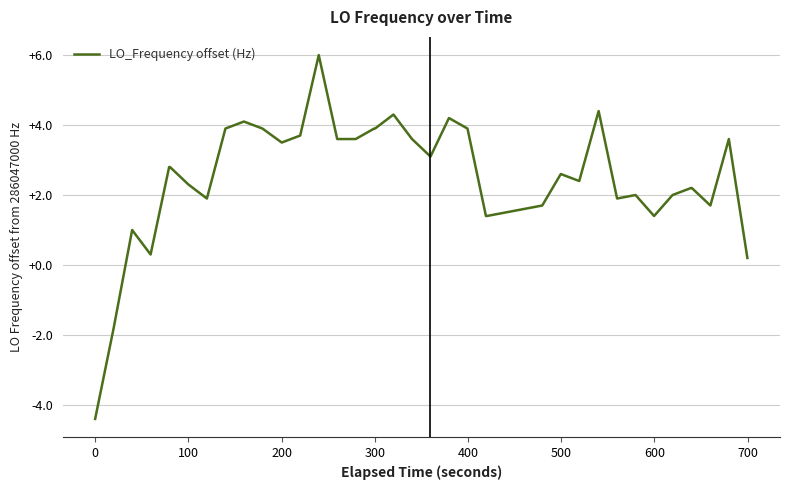

What is the minimum value shown in the chart?

-4.4